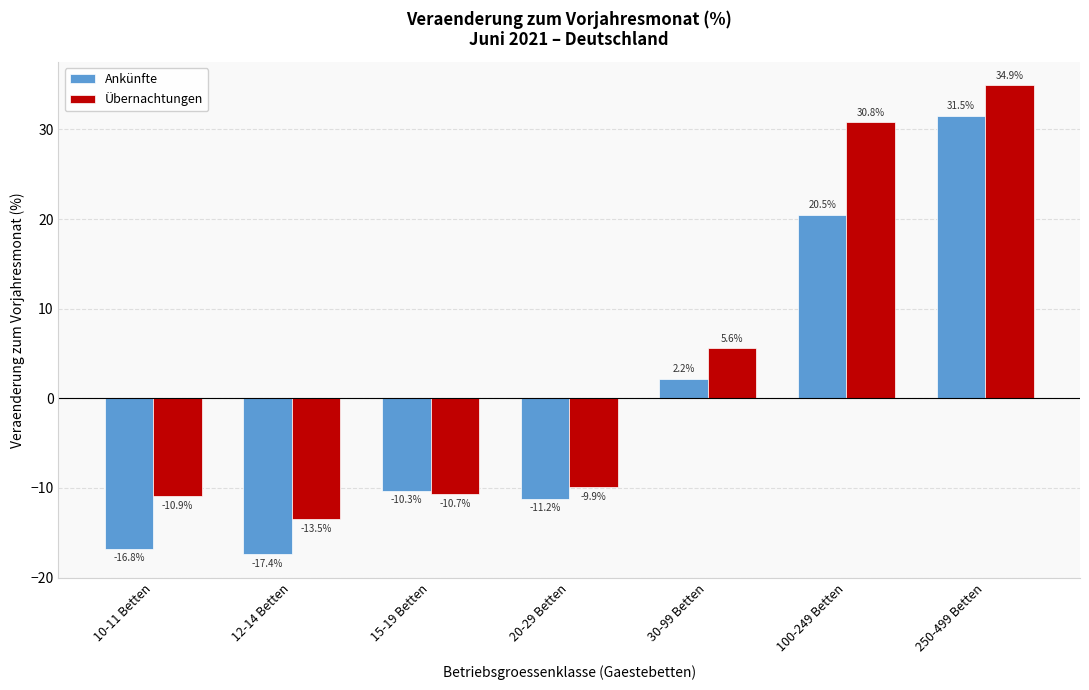

Reading left to right, transcribe all the data shown in this chart.

Ankünfte: 10-11 Betten=-16.8	12-14 Betten=-17.4	15-19 Betten=-10.3	20-29 Betten=-11.2	30-99 Betten=2.2	100-249 Betten=20.5	250-499 Betten=31.5
Übernachtungen: 10-11 Betten=-10.9	12-14 Betten=-13.5	15-19 Betten=-10.7	20-29 Betten=-9.9	30-99 Betten=5.6	100-249 Betten=30.8	250-499 Betten=34.9